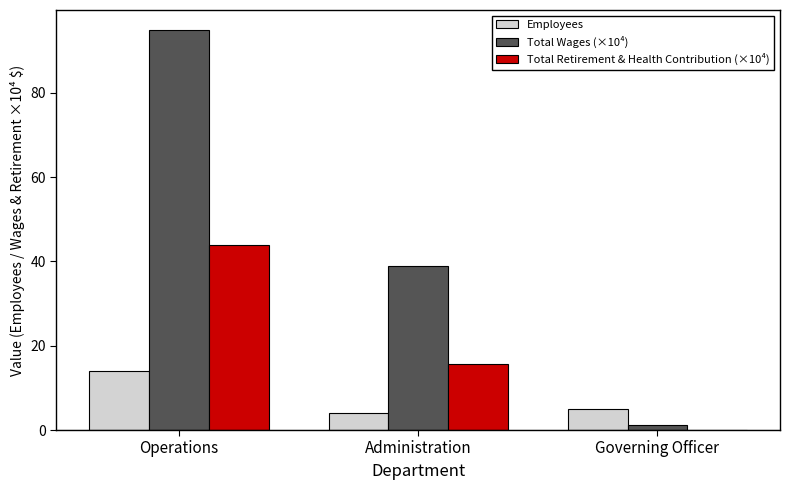

How many values in the Total Wages (×10⁴) series exceed 38?

2